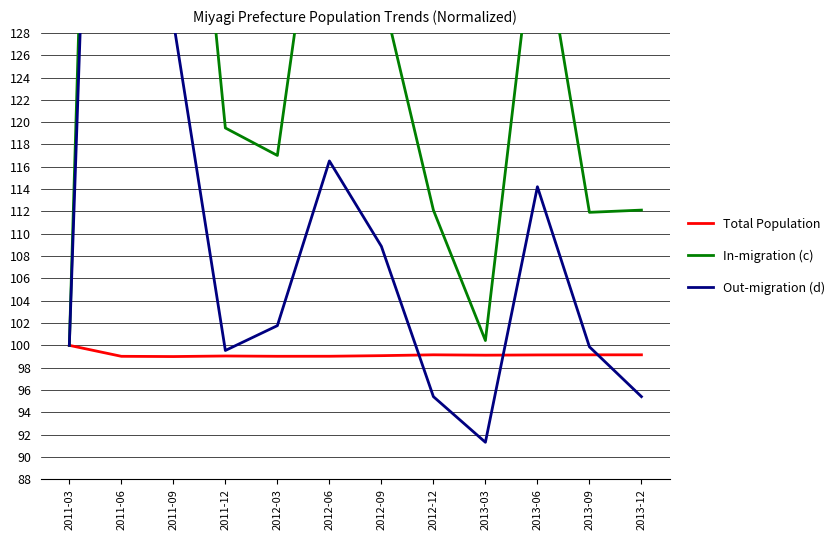

Is it true that Out-migration (d) equals 129.0 at 2011-09?

True